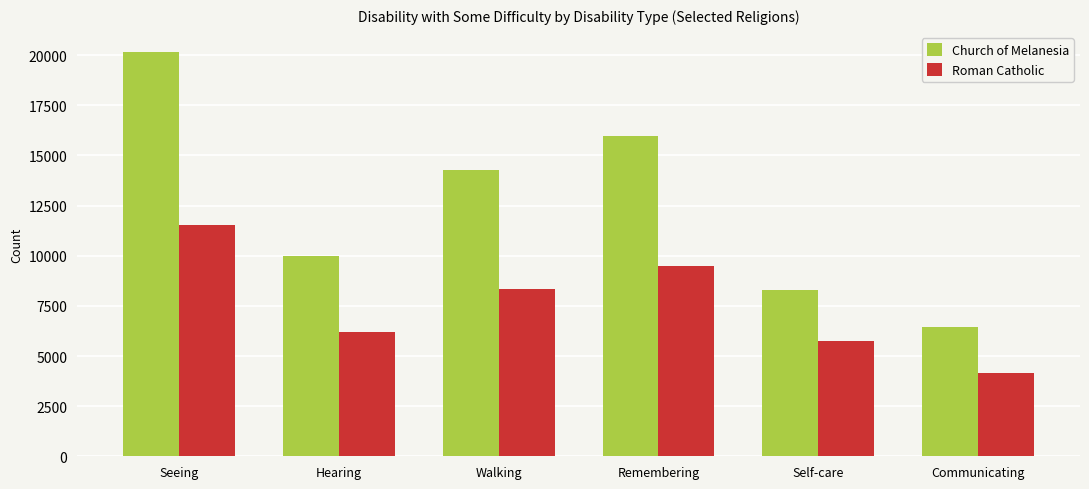

What are all the series names shown in the legend?

Church of Melanesia, Roman Catholic